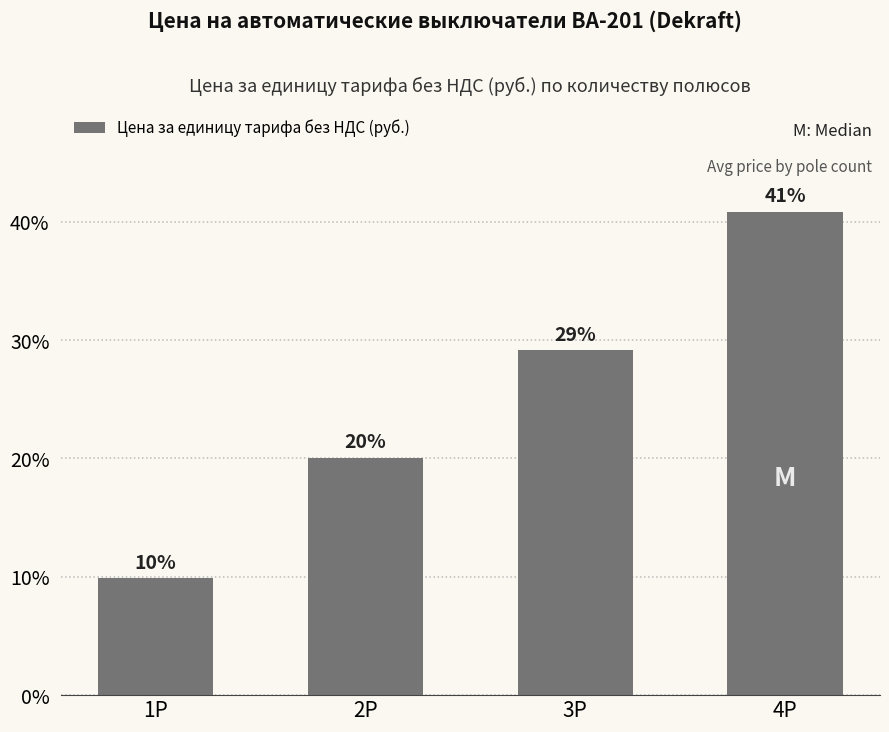

What is the label of the 3rd bar from the right?

2P